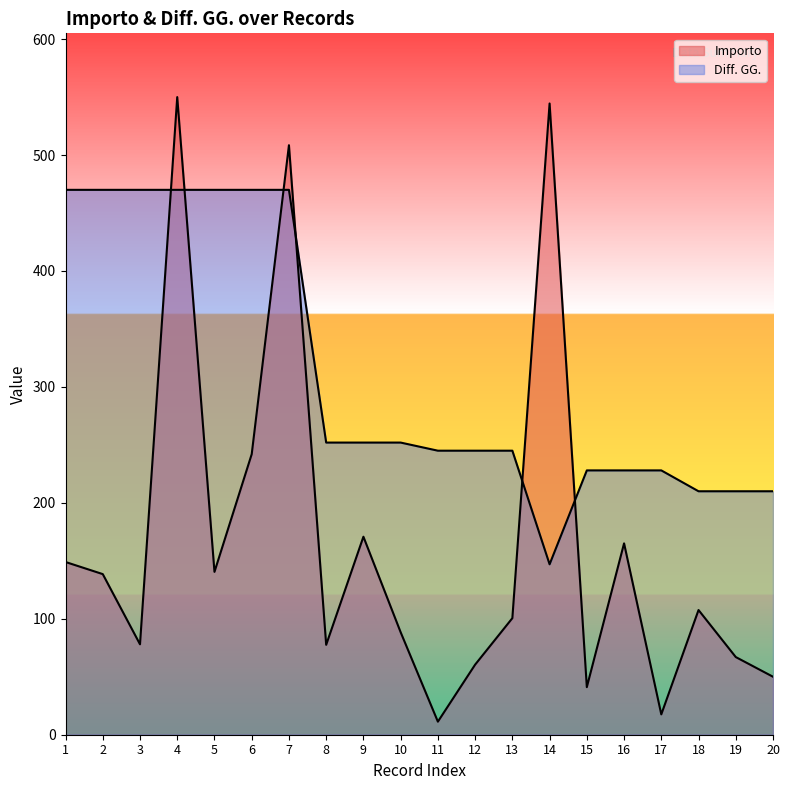

How many data points in Importo are above 107?

10